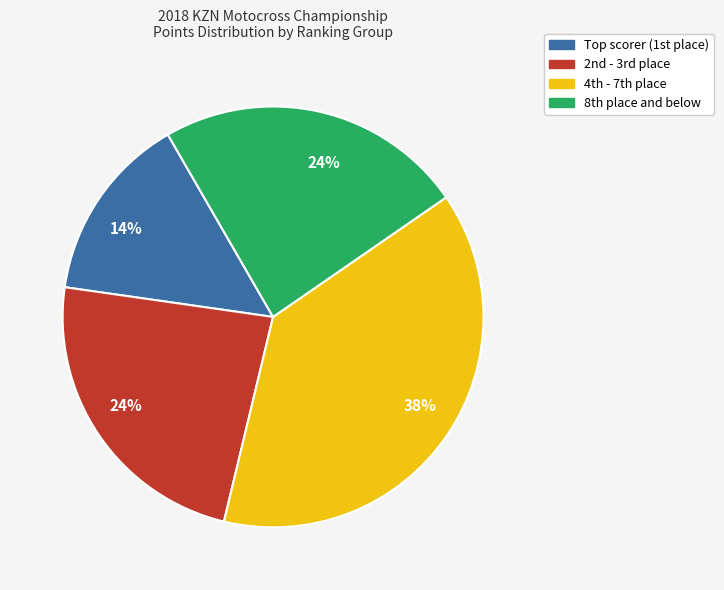

Count the number of slices in the pie.

4